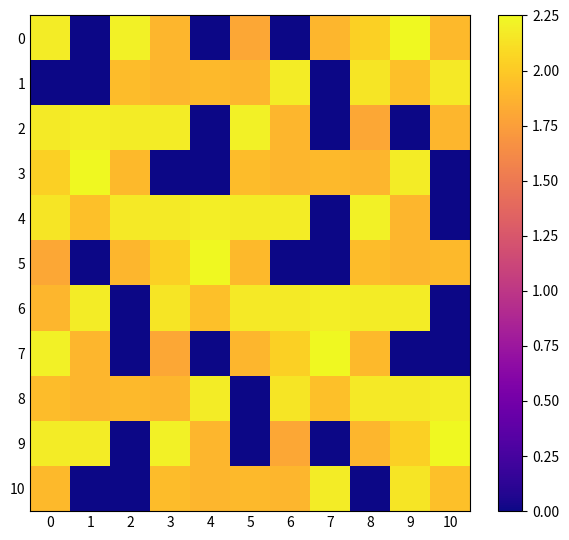

Reading left to right, list all the values displayed in this chart.

0: 0=2.2	1=0.0	2=2.2	3=1.9	4=0.0	5=1.8	6=0.0	7=1.9	8=2.0	9=2.2	10=1.9
1: 0=0.0	1=0.0	2=1.9	3=1.9	4=1.9	5=1.9	6=2.2	7=0.0	8=2.2	9=1.9	10=2.2
2: 0=2.2	1=2.2	2=2.2	3=2.2	4=0.0	5=2.2	6=1.9	7=0.0	8=1.8	9=0.0	10=1.9
3: 0=2.0	1=2.2	2=1.9	3=0.0	4=0.0	5=1.9	6=1.9	7=1.9	8=1.9	9=2.2	10=0.0
4: 0=2.2	1=1.9	2=2.2	3=2.2	4=2.2	5=2.2	6=2.2	7=0.0	8=2.2	9=1.9	10=0.0
5: 0=1.8	1=0.0	2=1.9	3=2.0	4=2.2	5=1.9	6=0.0	7=0.0	8=1.9	9=1.9	10=1.9
6: 0=1.9	1=2.2	2=0.0	3=2.2	4=1.9	5=2.2	6=2.2	7=2.2	8=2.2	9=2.2	10=0.0
7: 0=2.2	1=1.9	2=0.0	3=1.8	4=0.0	5=1.9	6=2.0	7=2.2	8=1.9	9=0.0	10=0.0
8: 0=1.9	1=1.9	2=1.9	3=1.9	4=2.2	5=0.0	6=2.2	7=1.9	8=2.2	9=2.2	10=2.2
9: 0=2.2	1=2.2	2=0.0	3=2.2	4=1.9	5=0.0	6=1.8	7=0.0	8=1.9	9=2.0	10=2.2
10: 0=1.9	1=0.0	2=0.0	3=1.9	4=1.9	5=1.9	6=1.9	7=2.2	8=0.0	9=2.2	10=1.9